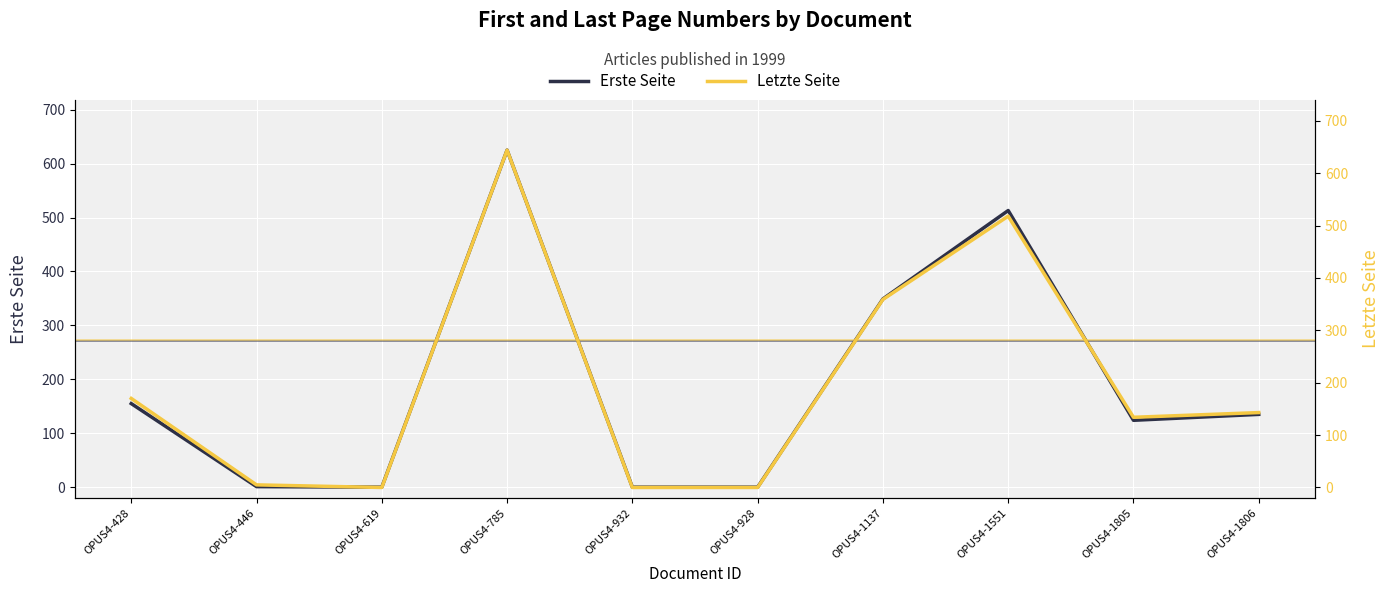

List the labels in order of Letzte Seite value, smallest first.

OPUS4-619, OPUS4-932, OPUS4-928, OPUS4-446, OPUS4-1805, OPUS4-1806, OPUS4-428, OPUS4-1137, OPUS4-1551, OPUS4-785